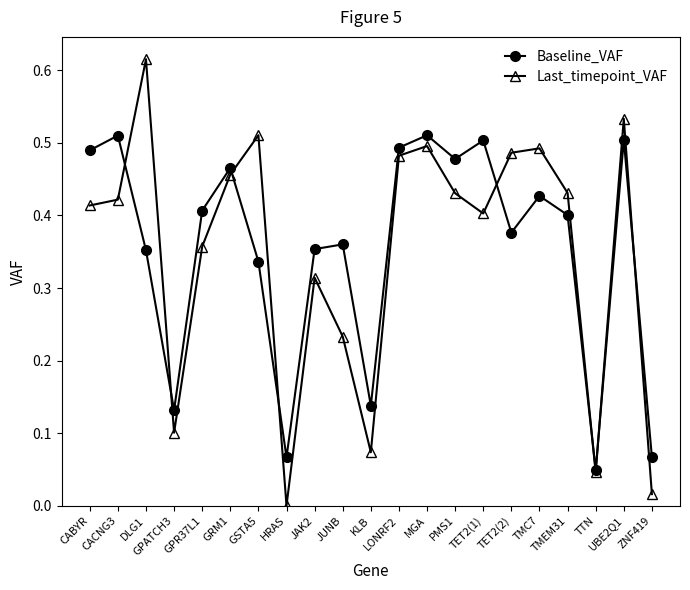

What position from the left is GRM1?

6